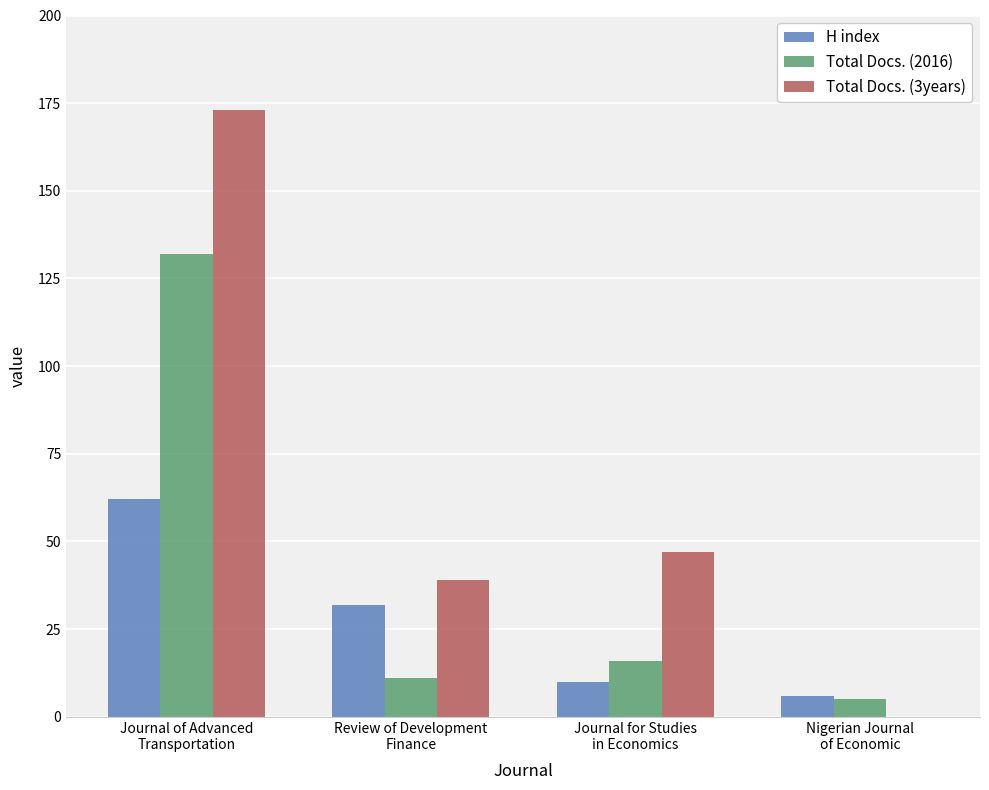

What is the difference between the Total Docs. (3years) values at Nigerian Journal
of Economic and Journal of Advanced
Transportation?

173